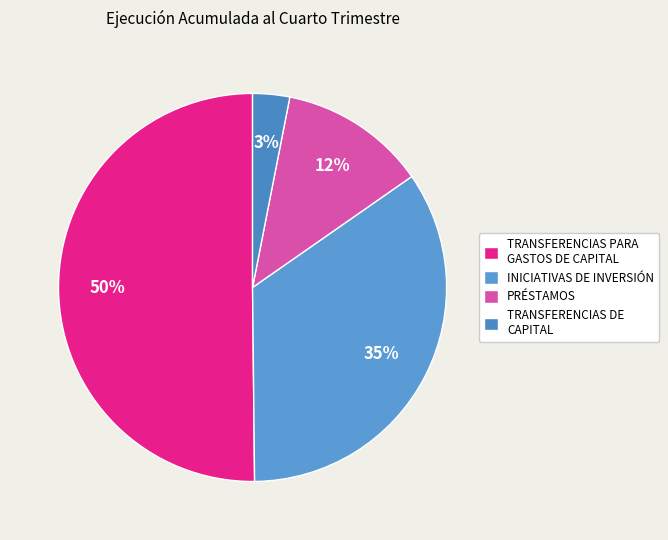

How many slices are in this pie chart?

4